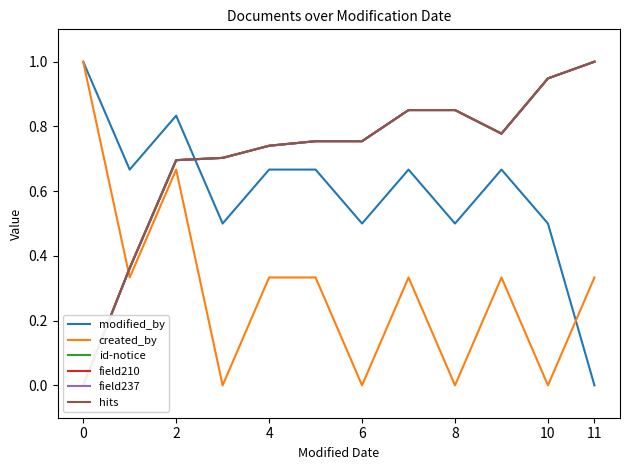

At how many categories does at least one series exceed 0?

12